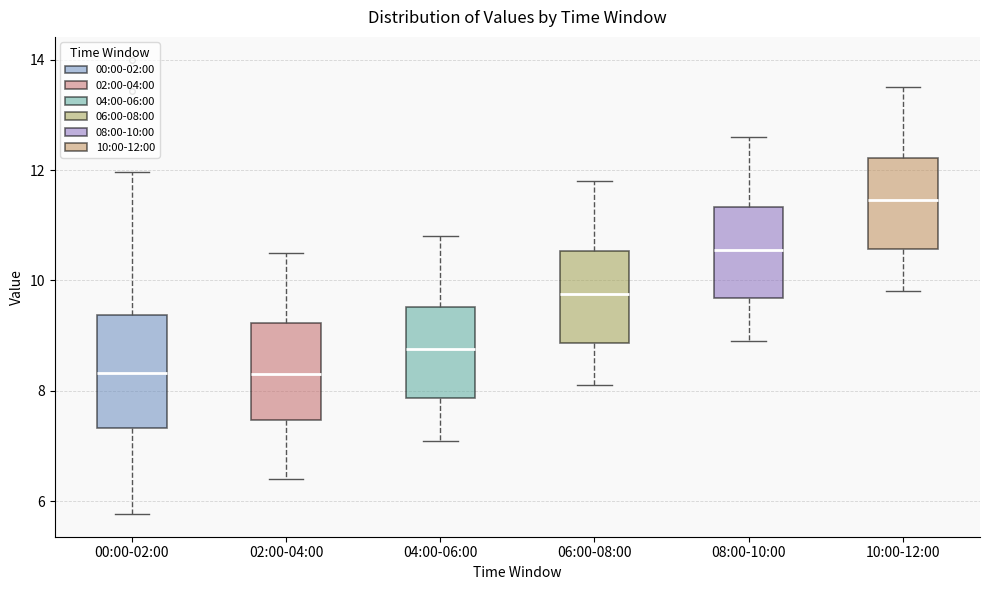

Reading left to right, read every box against the y-axis: the position of its median line, the range the box covers, and the ends of its whiskers. The values are not printed on the chart, so give them approximately, as read against the axis.

00:00-02:00: median 8.4, box 7.4 to 9.4, whiskers 5.8 to 12.0
02:00-04:00: median 8.4, box 7.4 to 9.2, whiskers 6.4 to 10.6
04:00-06:00: median 8.8, box 7.8 to 9.6, whiskers 7.2 to 10.8
06:00-08:00: median 9.8, box 8.8 to 10.6, whiskers 8.2 to 11.8
08:00-10:00: median 10.6, box 9.6 to 11.4, whiskers 9.0 to 12.6
10:00-12:00: median 11.4, box 10.6 to 12.2, whiskers 9.8 to 13.6